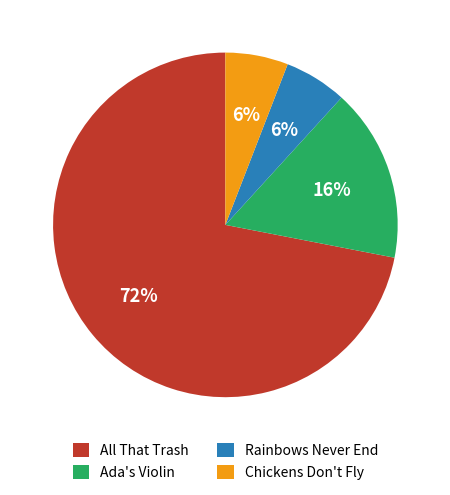

Do Chickens Don't Fly and Ada's Violin together represent more than half of the pie?

No